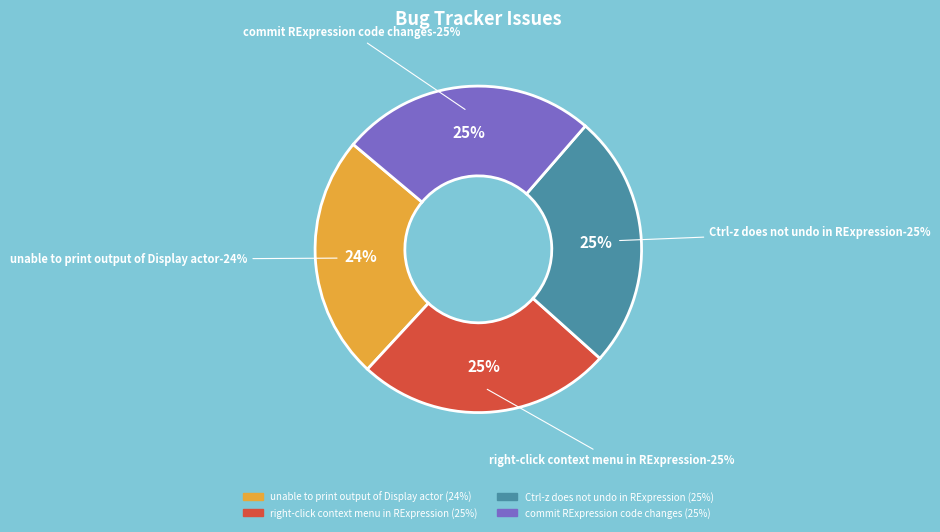

Is there any slice that represents more than half of the pie?

No